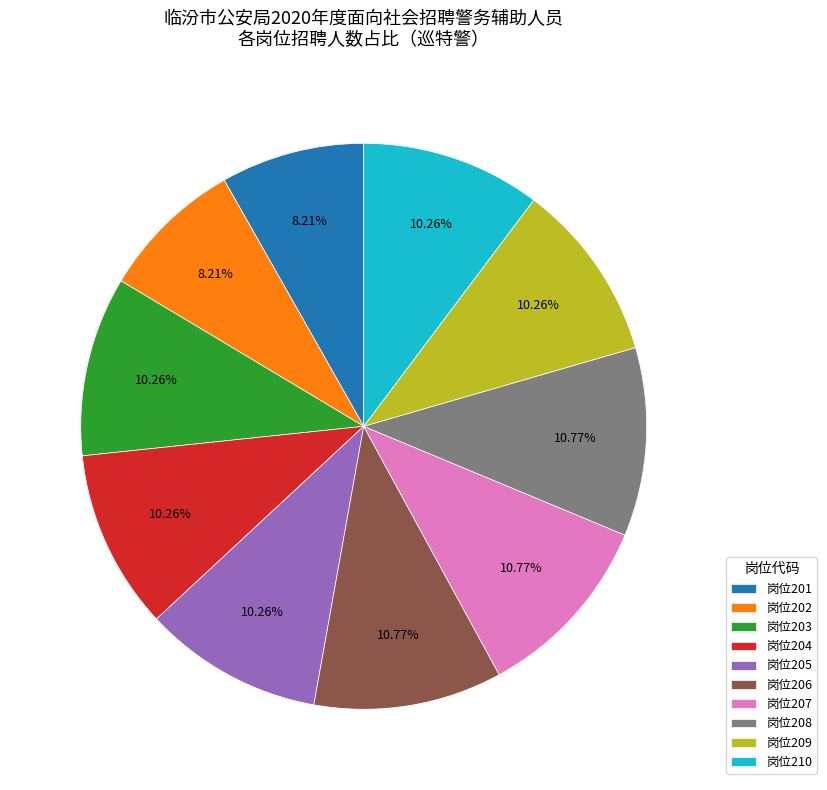

Which has a higher value, 岗位204 or 岗位208?

岗位208